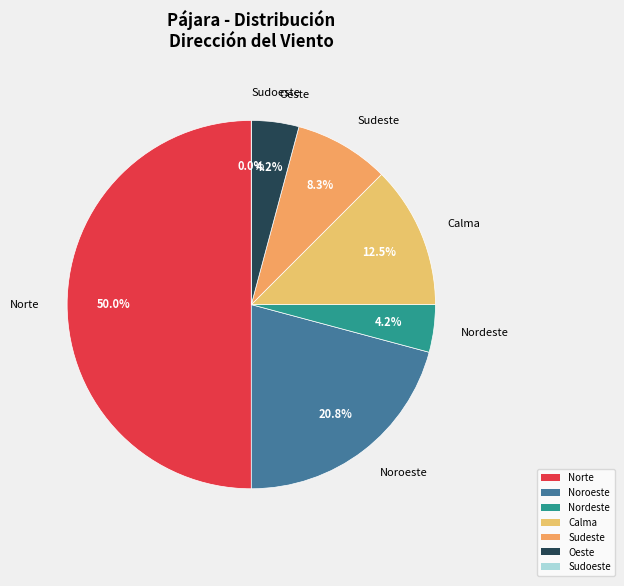

How many slices are in this pie chart?

7